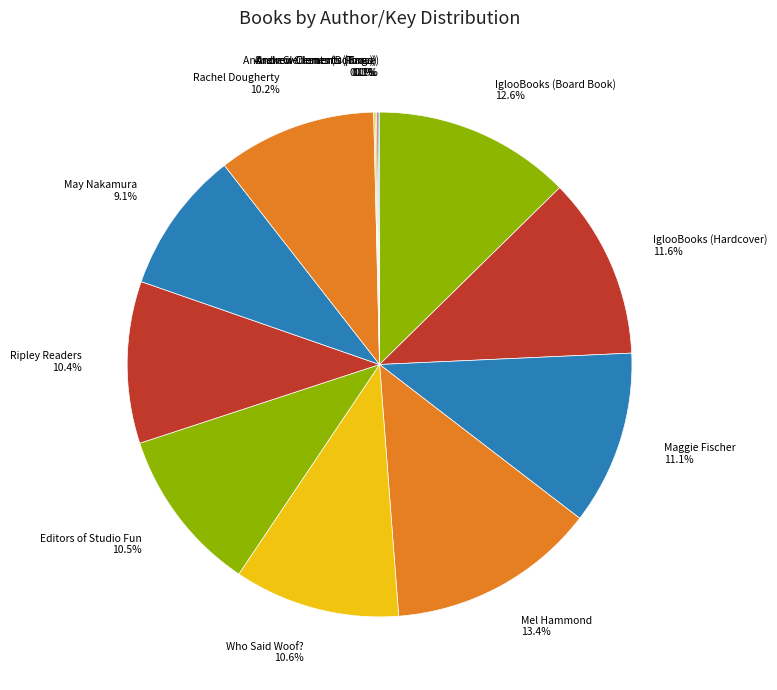

Approximately how many times larger is the value at Ripley Readers compared to Editors of Studio Fun?

1.0